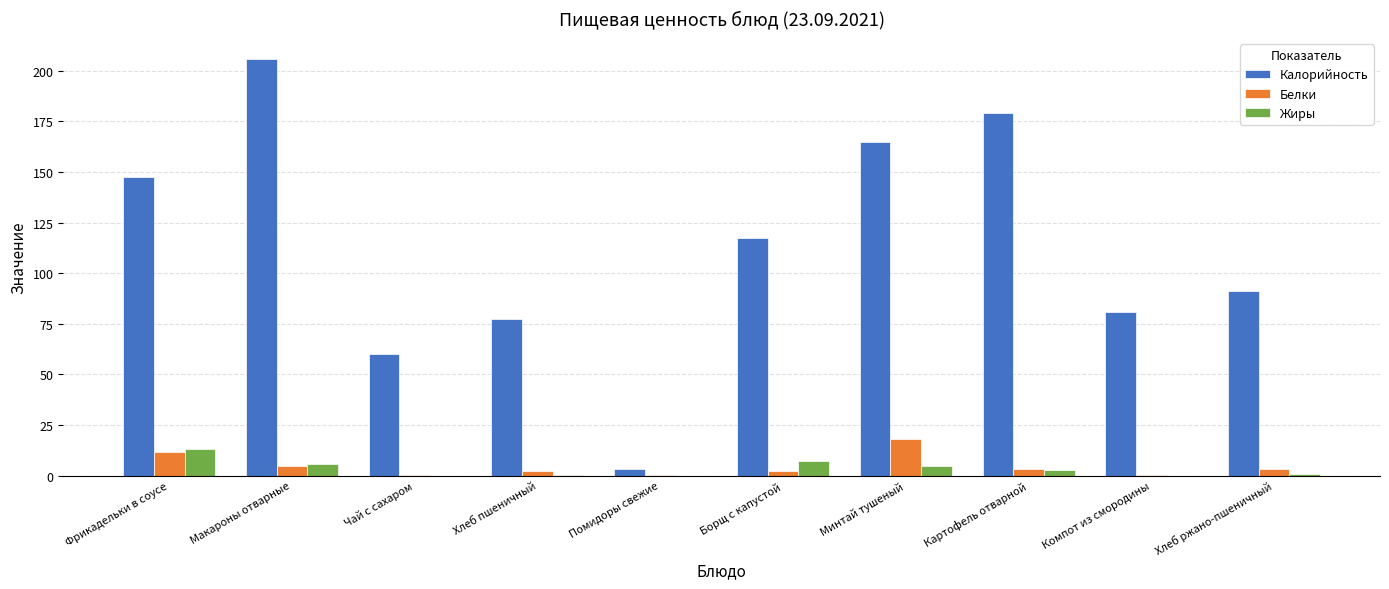

Read the Калорийность value at Помидоры свежие.

3.5